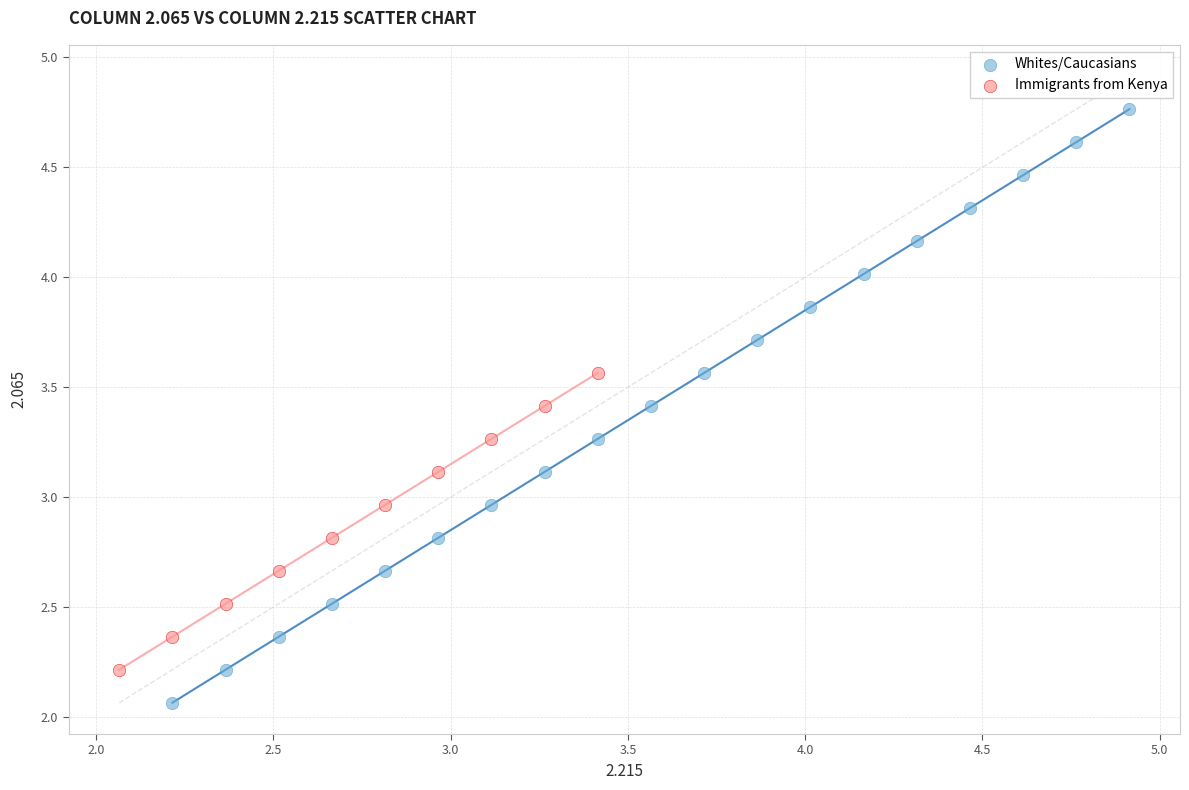

Which series has the largest Y range (max minus min)?

Whites/Caucasians